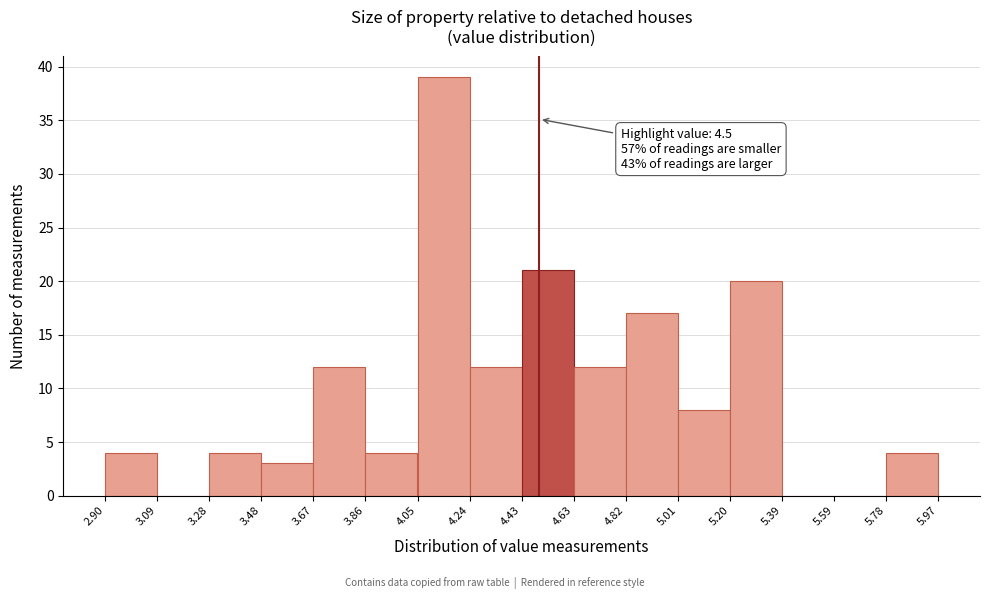

Which range on the x-axis has the tallest bar?

4.05 to 4.24